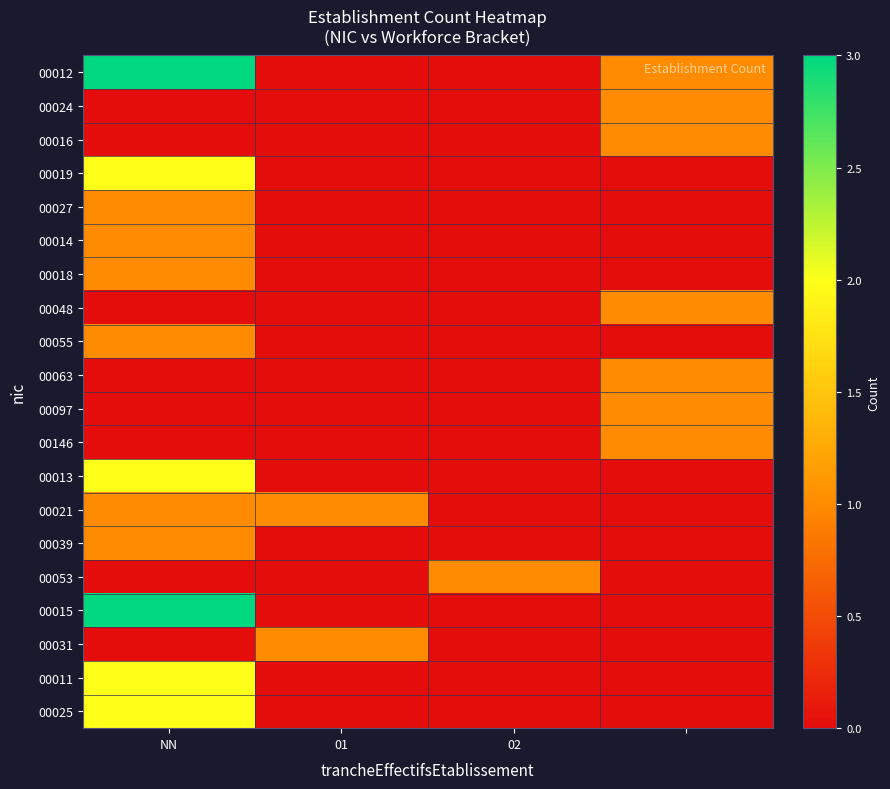

What is the maximum value shown in the chart?

3